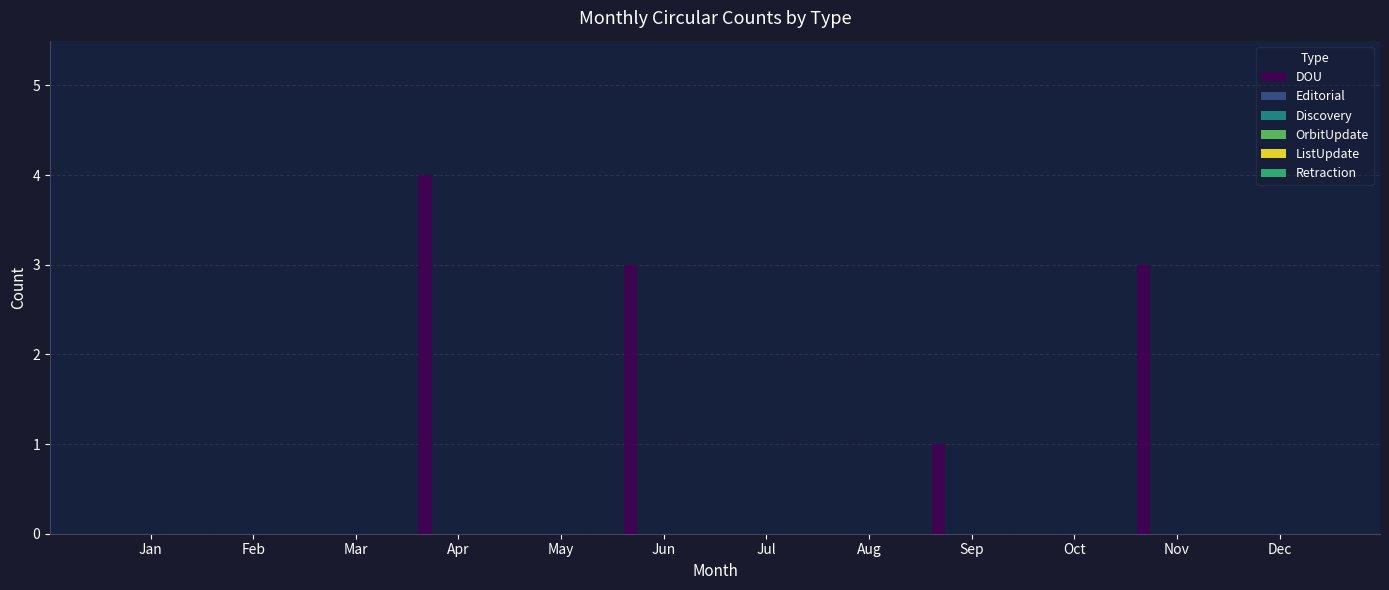

What is the maximum value shown in the chart?

4